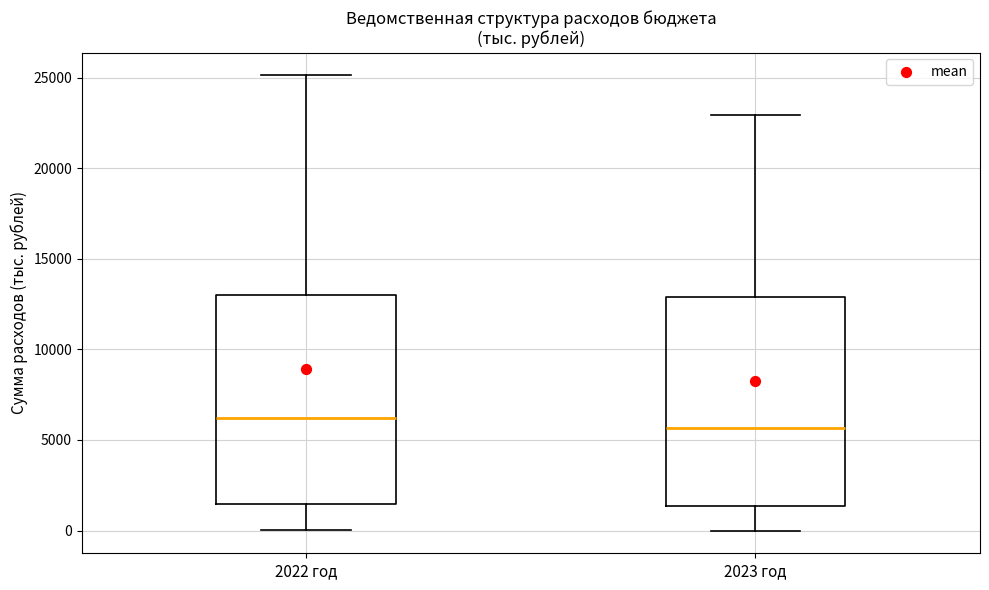

Where is the upper edge of the box for 2022 год on the y-axis? The values are not printed on the chart, so give them approximately, as read against the axis.

13000